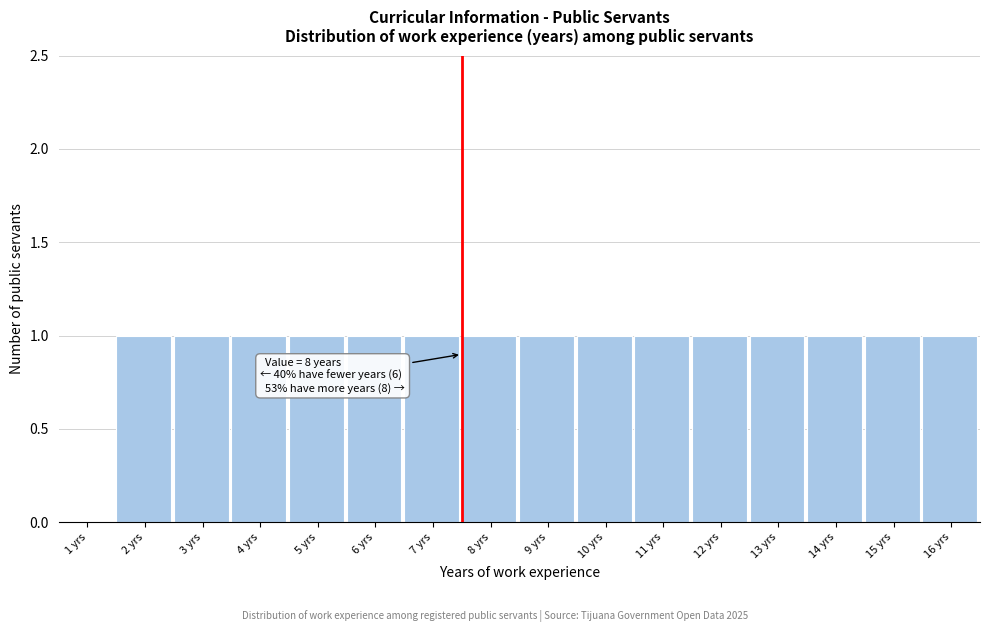

Reading left to right, transcribe all the data shown in this chart.

1 yrs=0	2 yrs=1	3 yrs=1	4 yrs=1	5 yrs=1	6 yrs=1	7 yrs=1	8 yrs=1	9 yrs=1	10 yrs=1	11 yrs=1	12 yrs=1	13 yrs=1	14 yrs=1	15 yrs=1	16 yrs=1